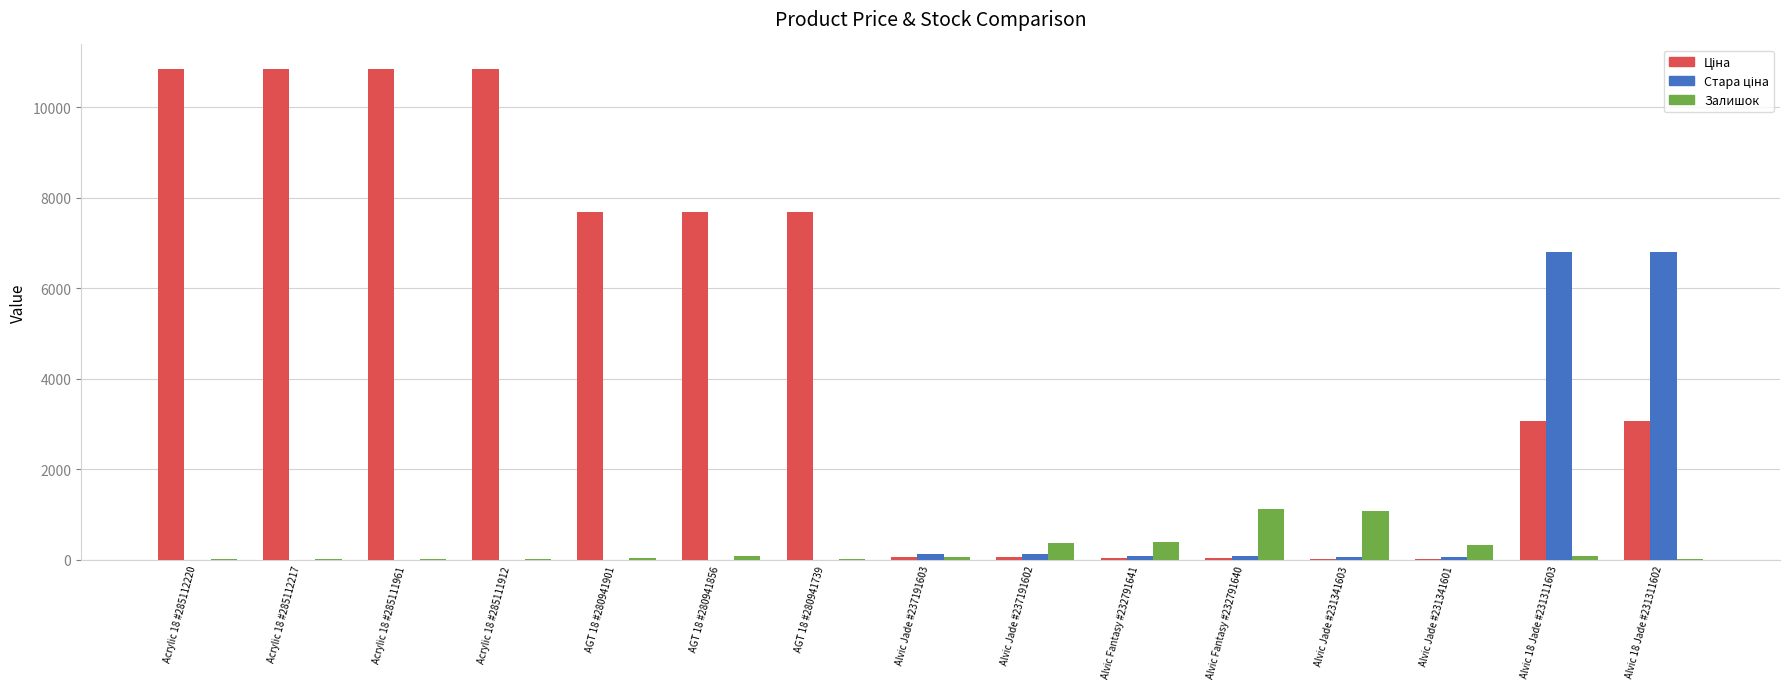

The value of Залишок at Alvic Fantasy #232791641 is 387.0. True or false?

True